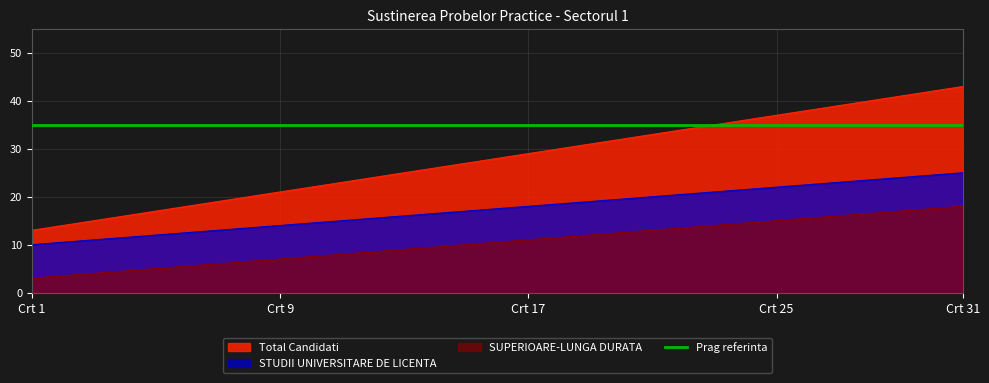

What is the minimum value for STUDII UNIVERSITARE DE LICENTA?

10